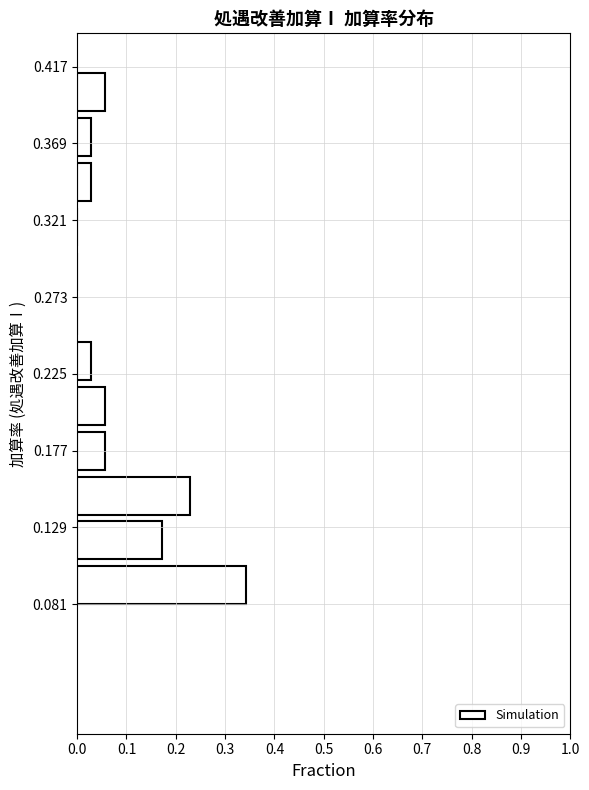

Which range on the y-axis has the longest bar?

0.081 to 0.109